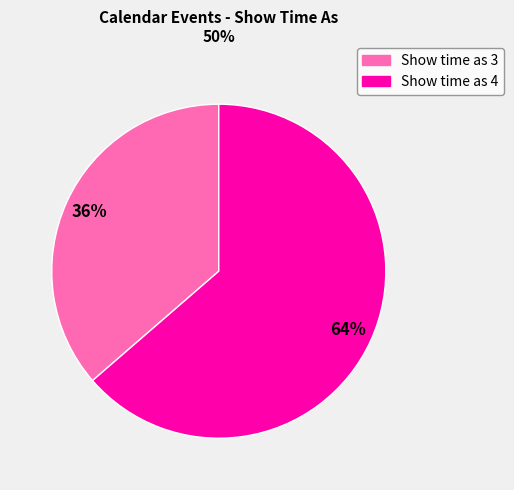

Which category has the smallest portion of the pie?

Show time as 3